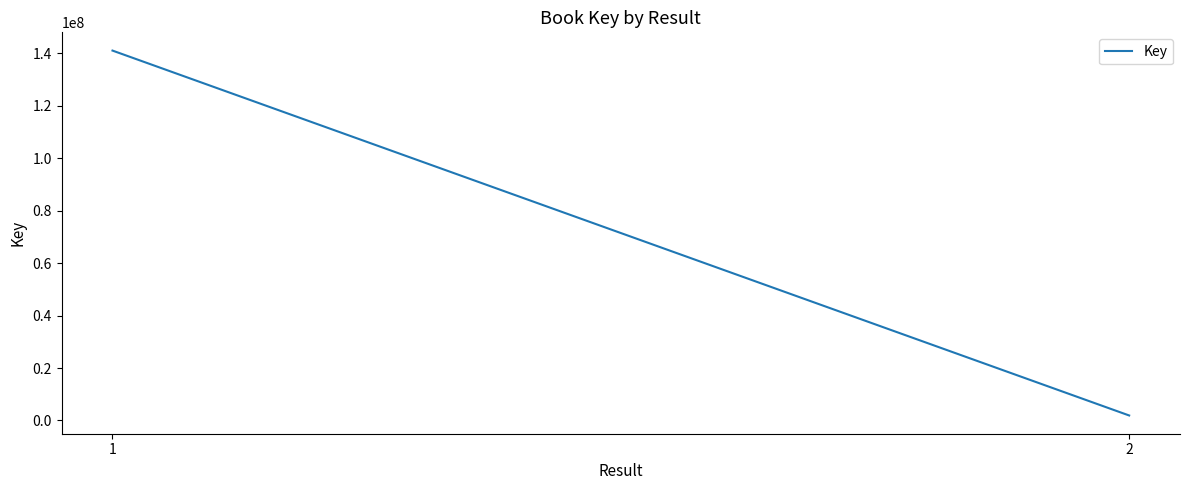

What is the difference between the maximum and minimum values?

139104995